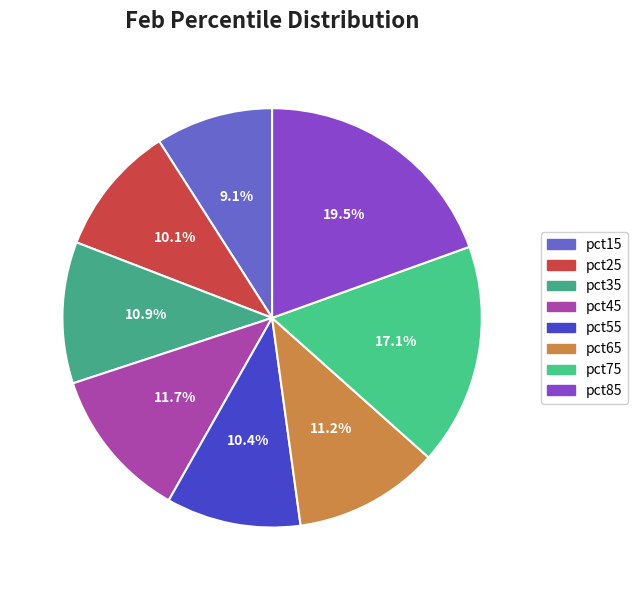

To the nearest percent, what is the difference between the pct35 and pct15 slice percentages?

2%